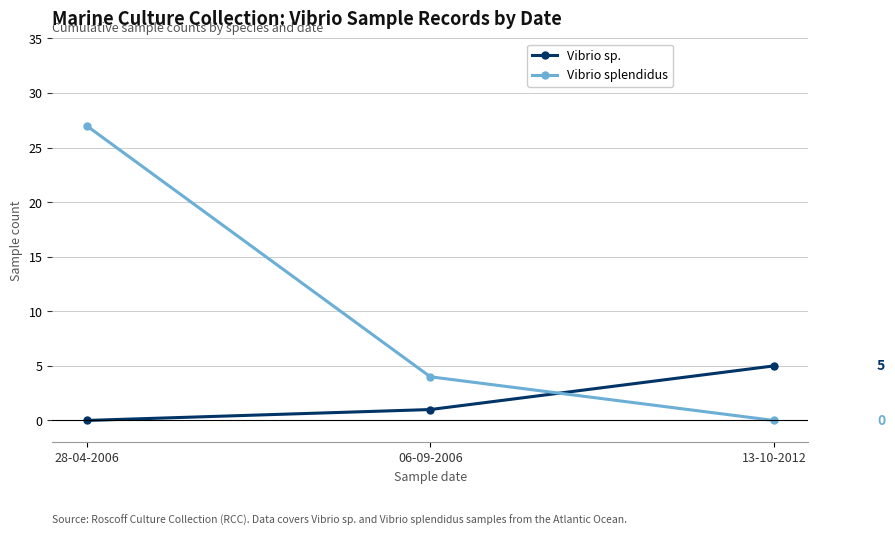

What are all the series names shown in the legend?

Vibrio sp., Vibrio splendidus